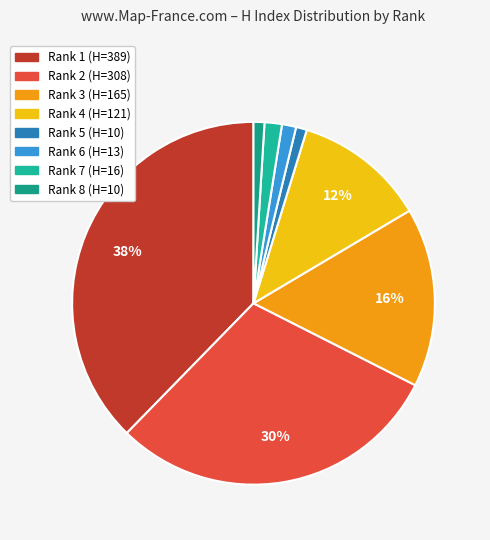

Rank the categories by value from highest to lowest.

Rank 1, Rank 2, Rank 3, Rank 4, Rank 7, Rank 6, Rank 5, Rank 8